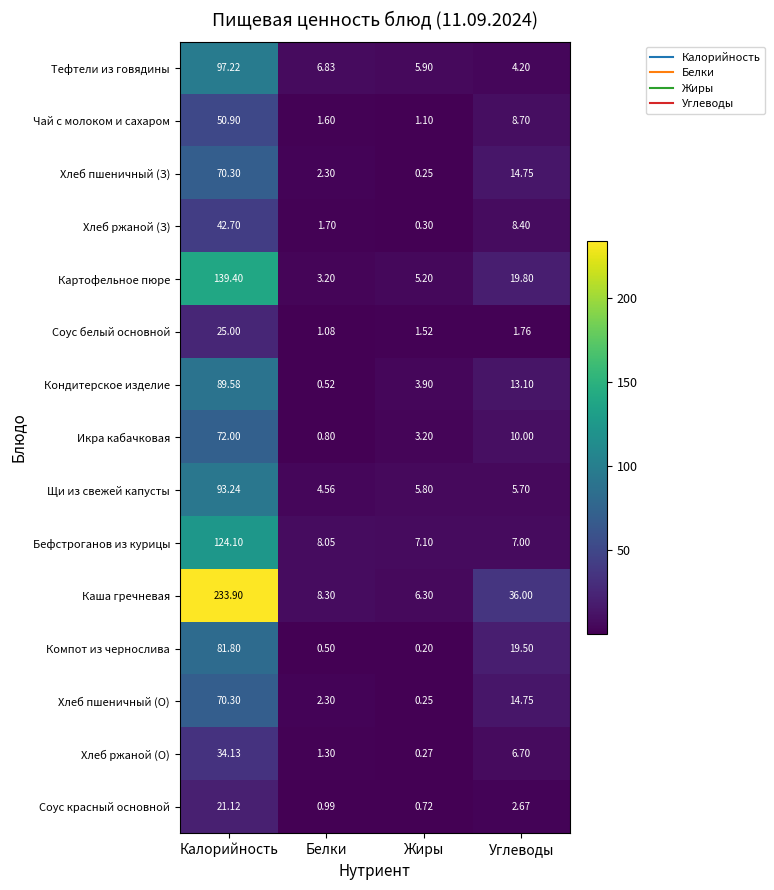

Where is Тефтели из говядины nearest to the value 50?

Белки